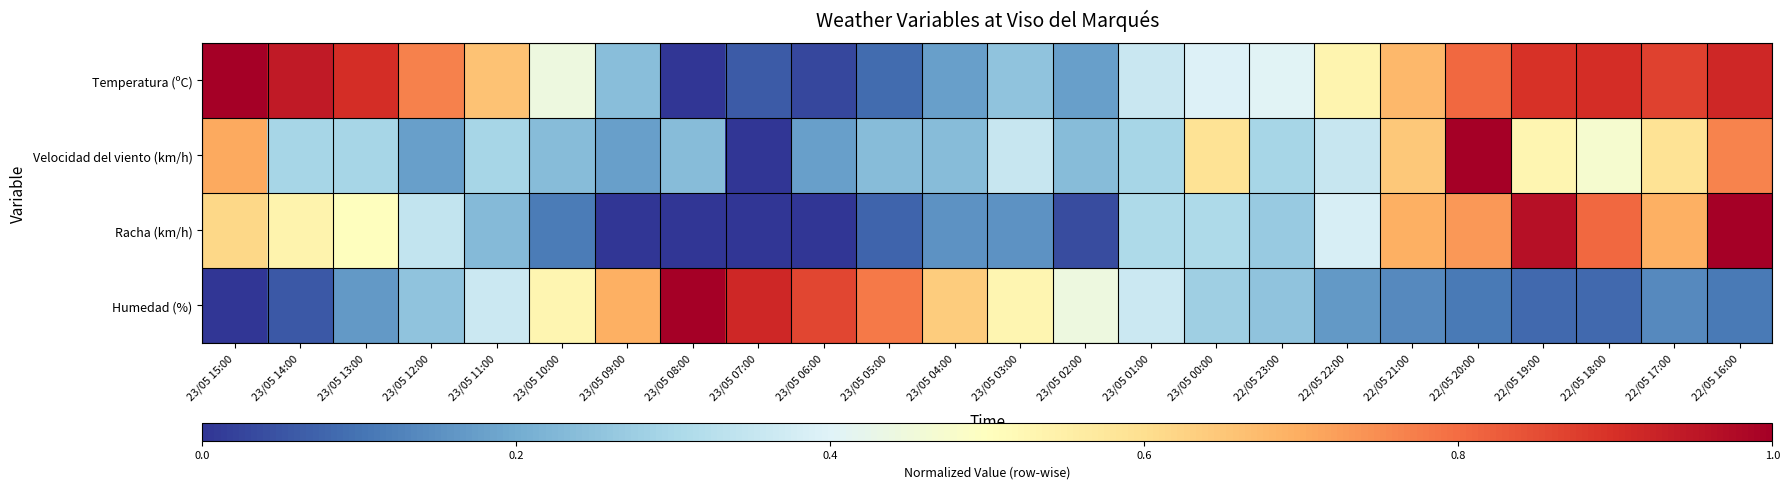

What is the total value across all series at 23/05 05:00?

1.2